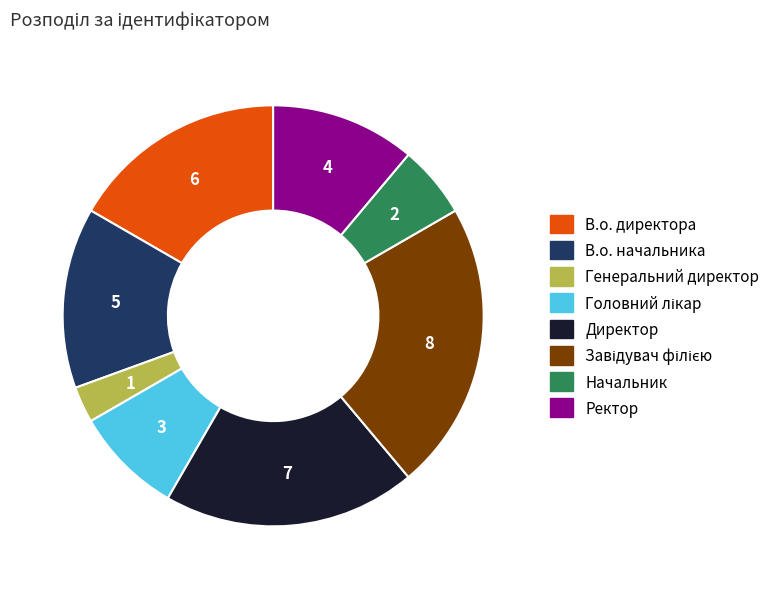

Which slice is the smallest?

Генеральний директор